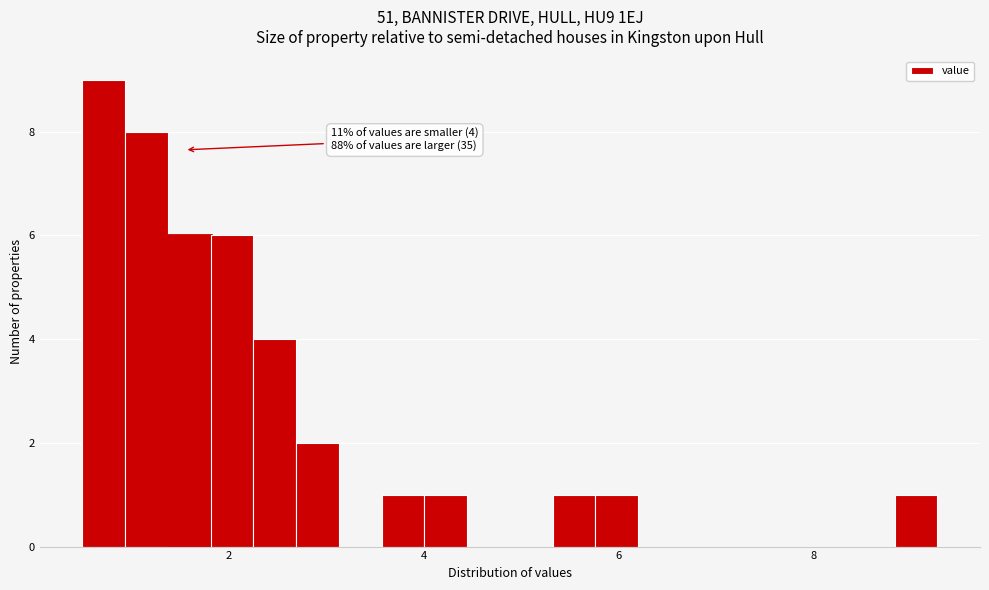

Read against the x-axis, roughly where is the centre of the tallest bar?

0.8